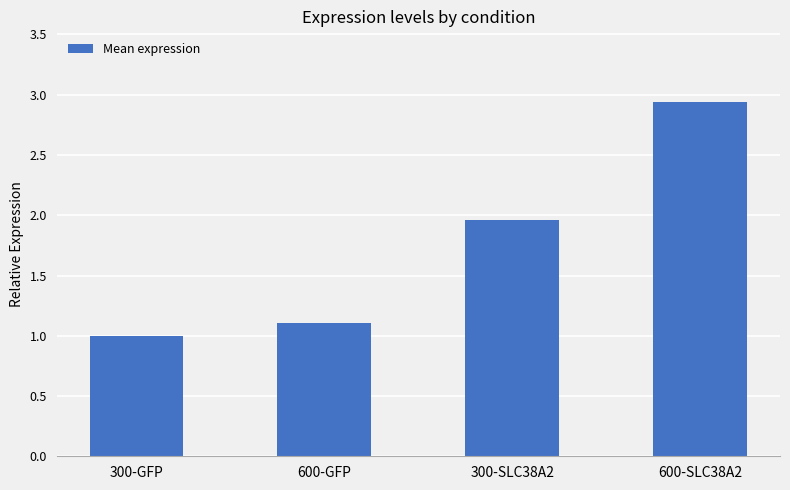

The chart shows a value of 1.6 at 600-GFP. True or false?

False